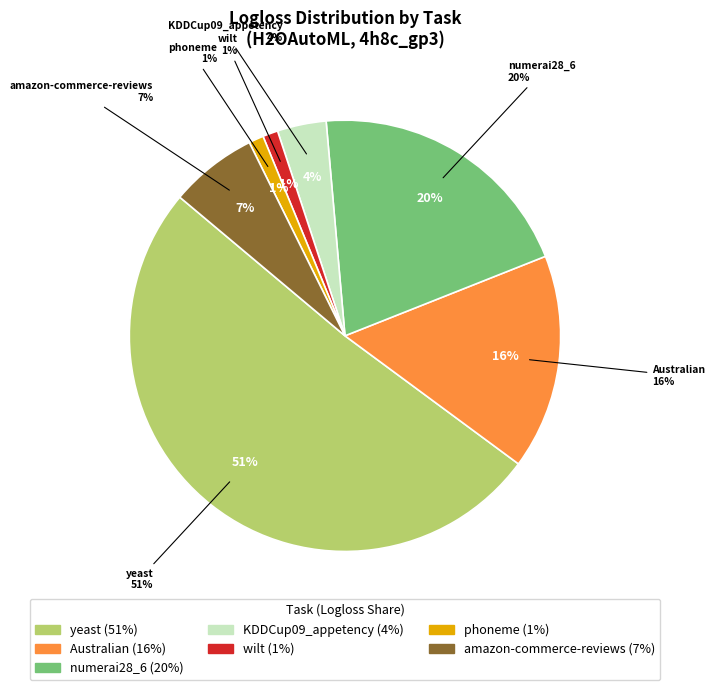

Rank the categories by value from lowest to highest.

phoneme, wilt, KDDCup09_appetency, amazon-commerce-reviews, Australian, numerai28_6, yeast